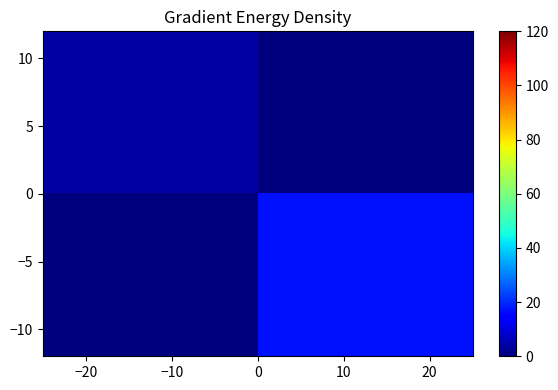

At how many categories does at least one series exceed 11?

1